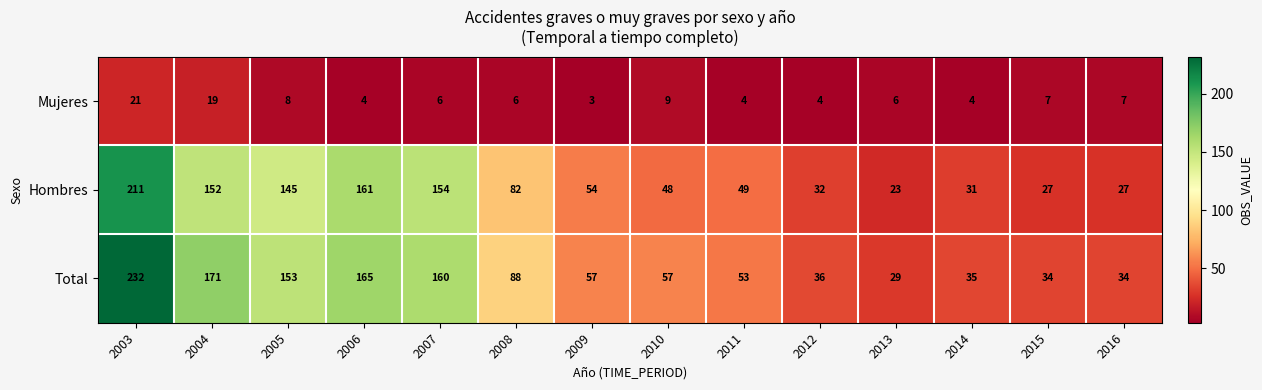

Where does the Mujeres series first go above 6?

2003